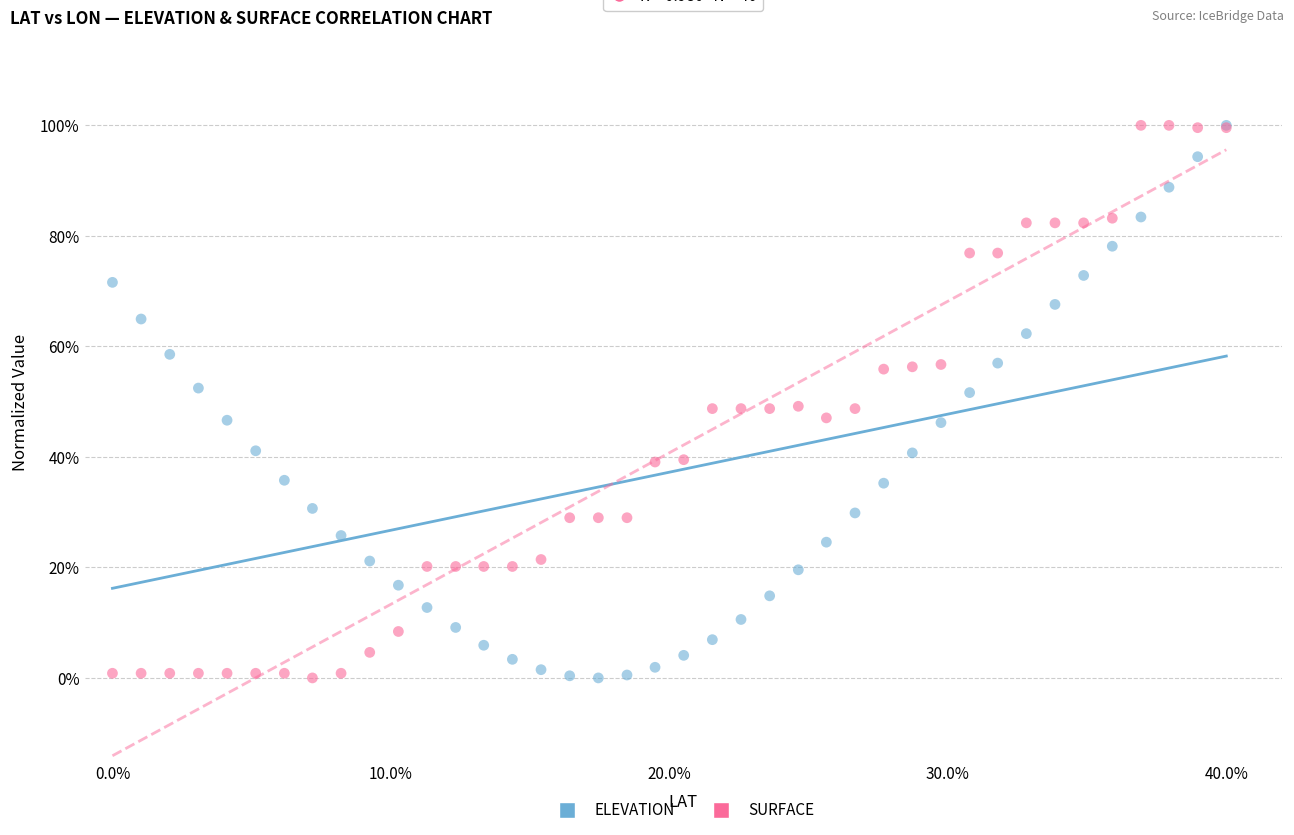

What are all the series names shown in the legend?

ELEVATION, SURFACE